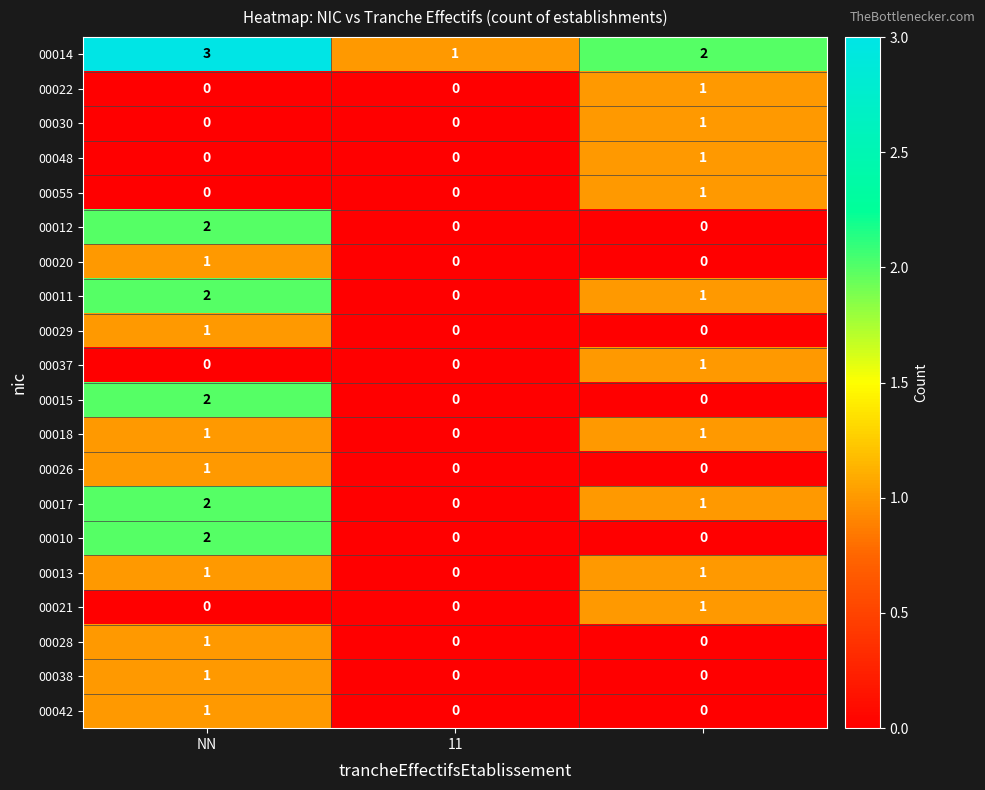

Count the 00048 values in the range 0 to 1.

3